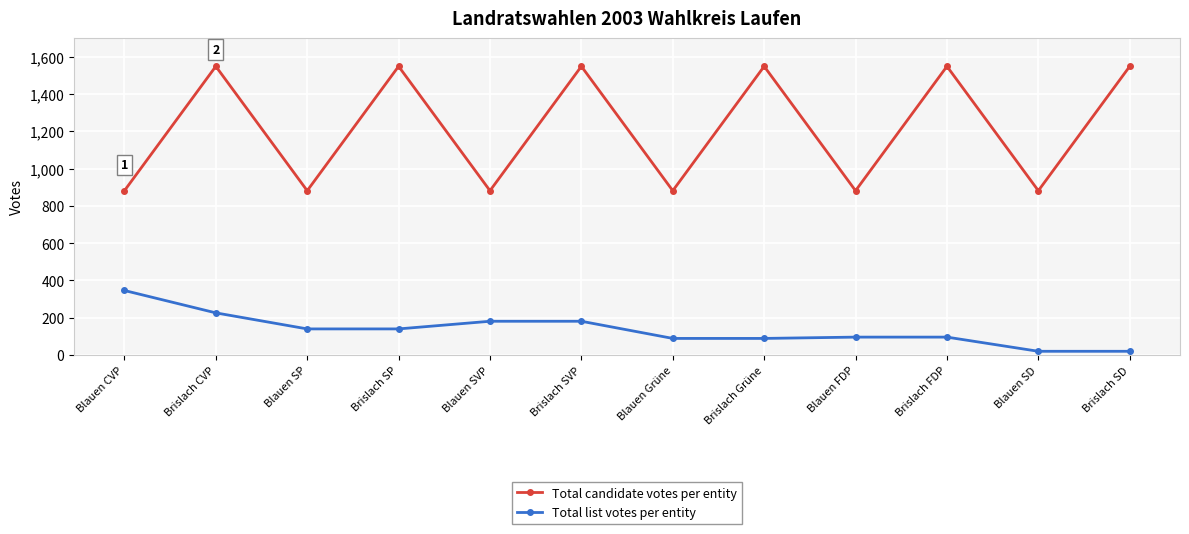

How many interior local valleys does the Total candidate votes per entity series have?

5